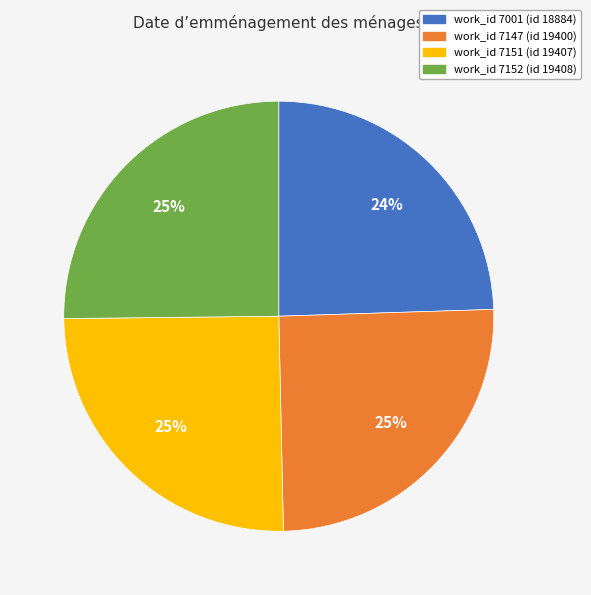

Is there any slice that represents more than half of the pie?

No